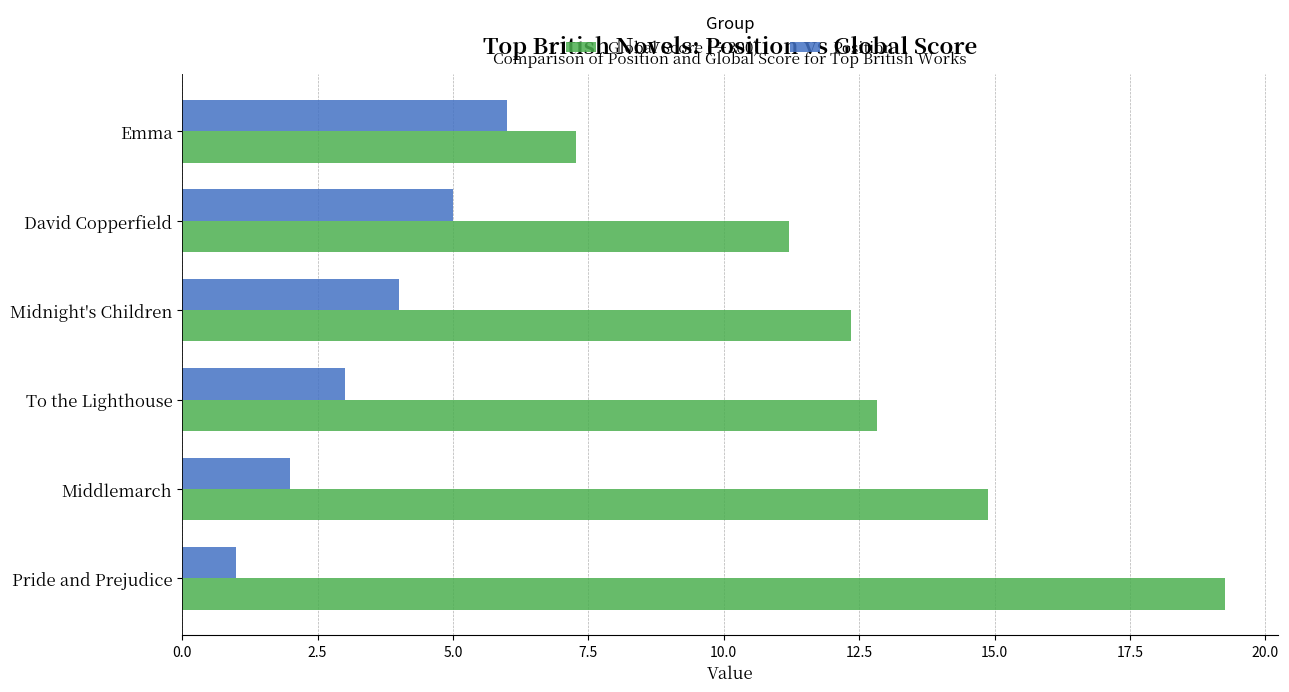

Which series has the widest spread of values?

Global Score (÷300)